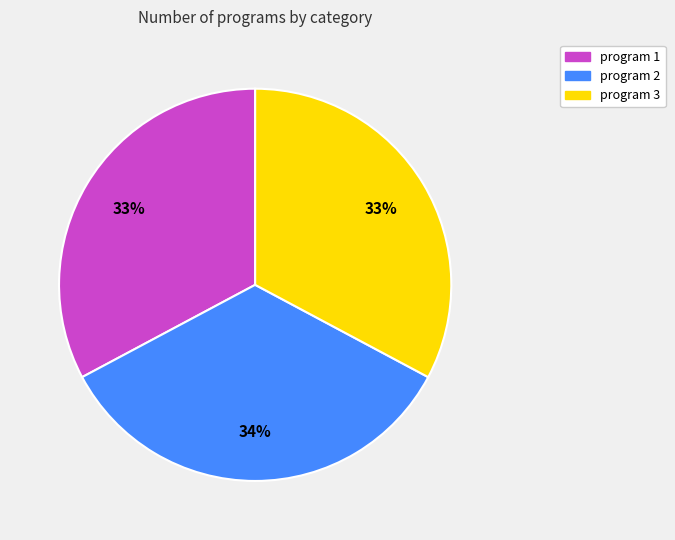

To the nearest percent, what is the average slice percentage?

33%